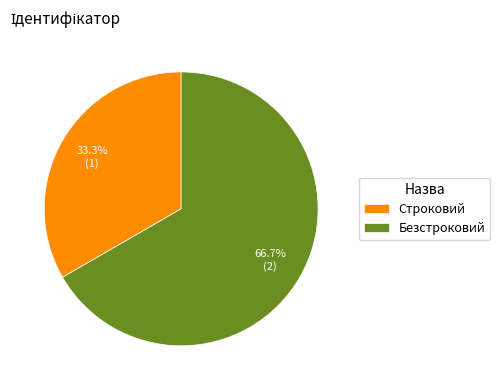

Which slice is the smallest?

Строковий